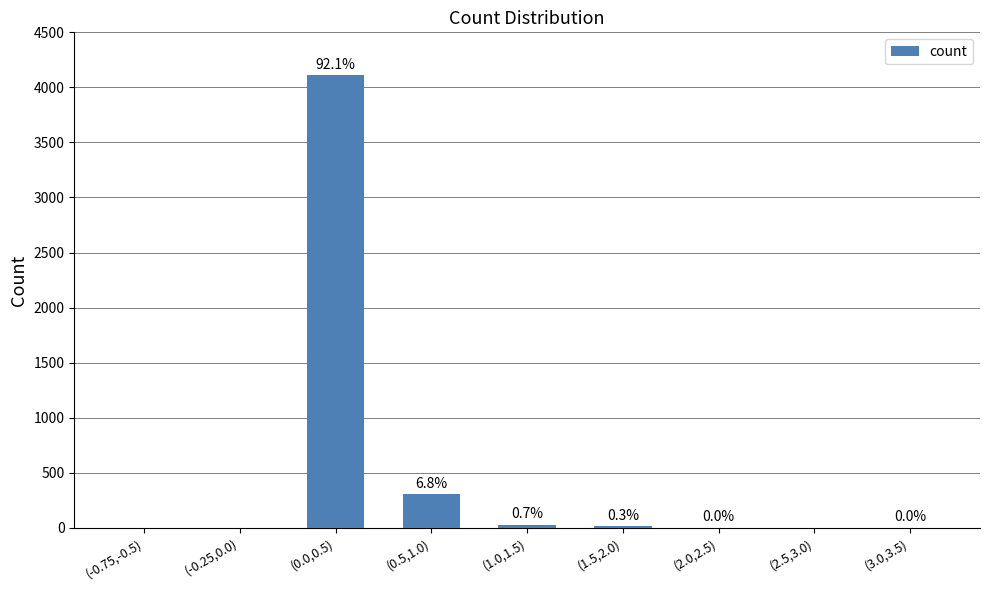

What is the value of the 5th bar from the left?

30